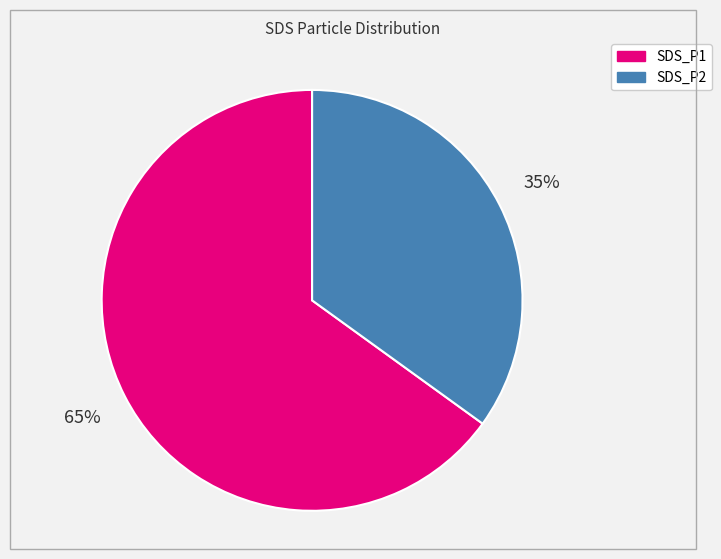

Does any single category account for the majority?

Yes